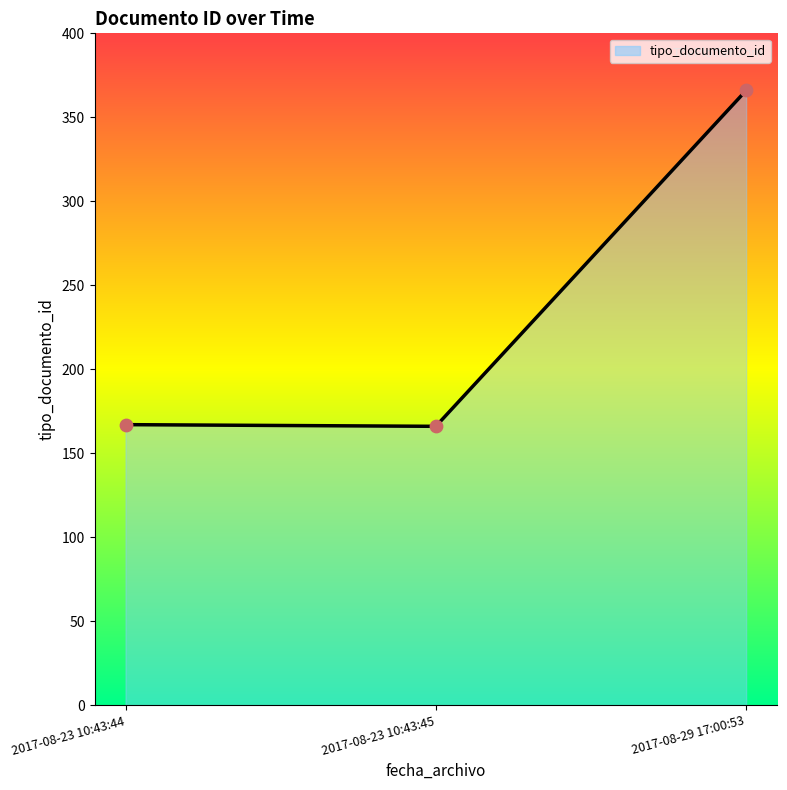

Is the value of tipo_documento_id points at 2017-08-29 17:00:53 greater than the value of tipo_documento_id at 2017-08-23 10:43:45?

Yes